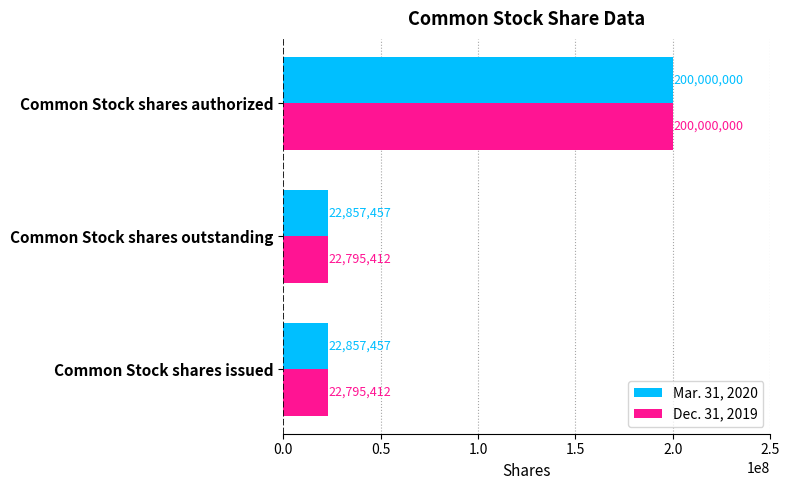

What is the sum of the Mar. 31, 2020 values at Common Stock shares authorized and Common Stock shares outstanding?

222857457